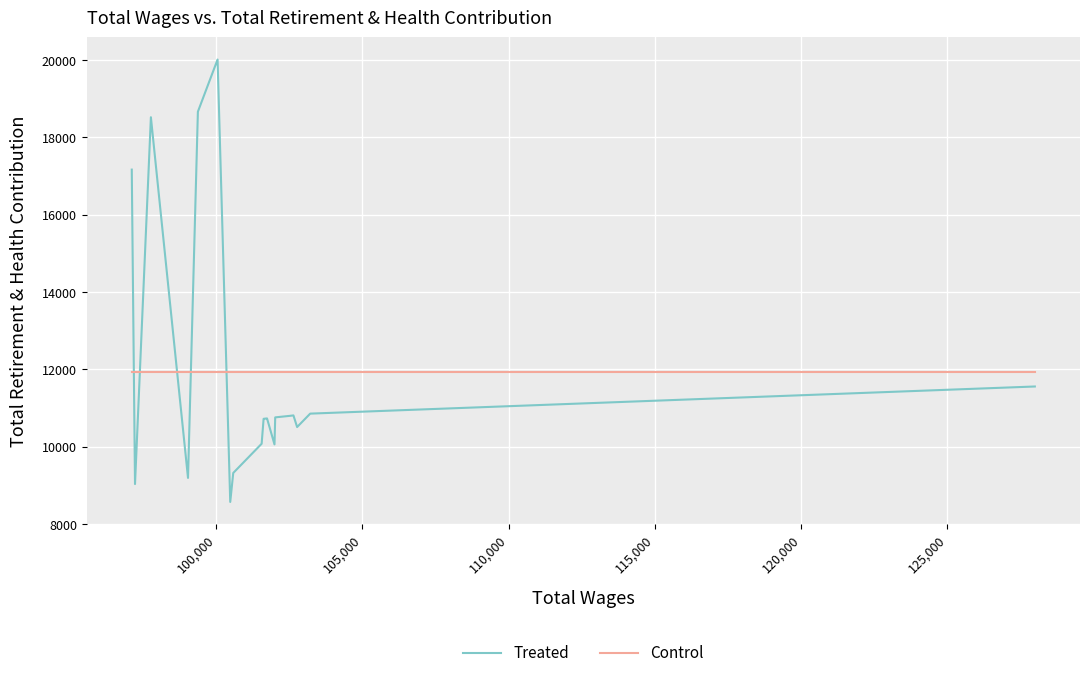

List the series in order of their peak value, highest first.

Treated, Control